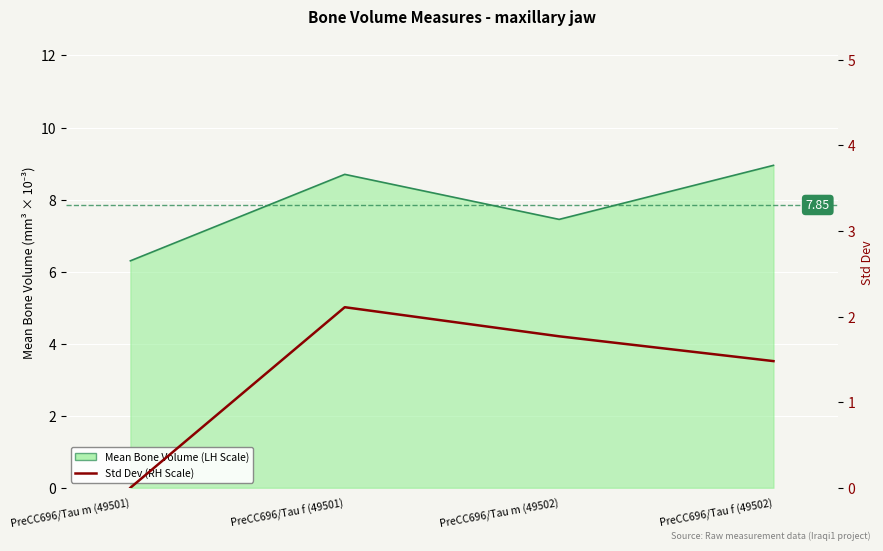

True or false: Mean Bone Volume (LH Scale) and Std Dev (RH Scale) intersect in this chart.

False